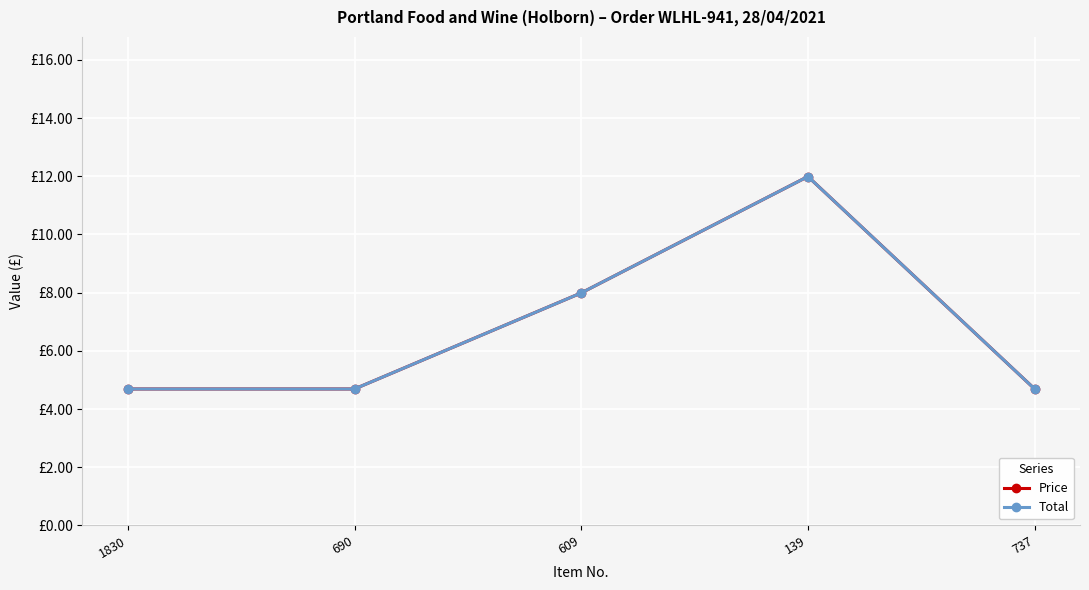

List the labels in order of Price value, largest first.

139, 609, 1830, 690, 737